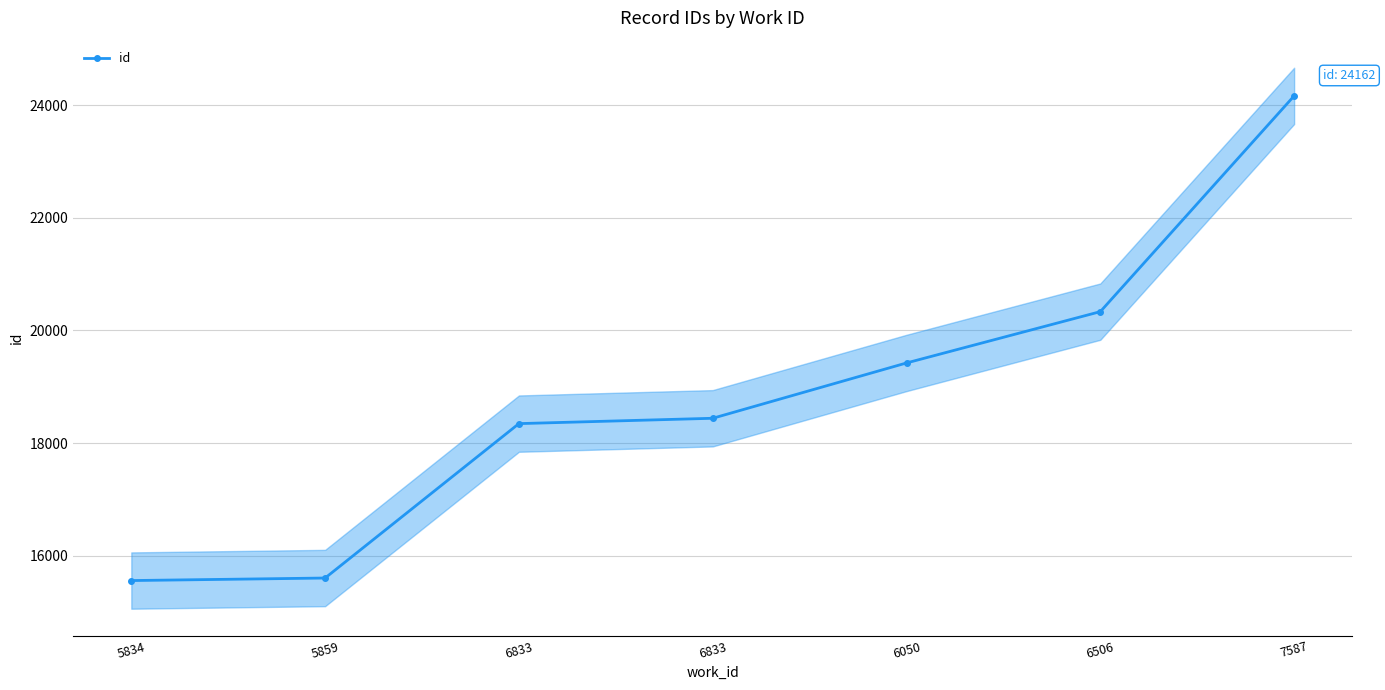

What value does the data have at 6506, to the nearest 50?

20350